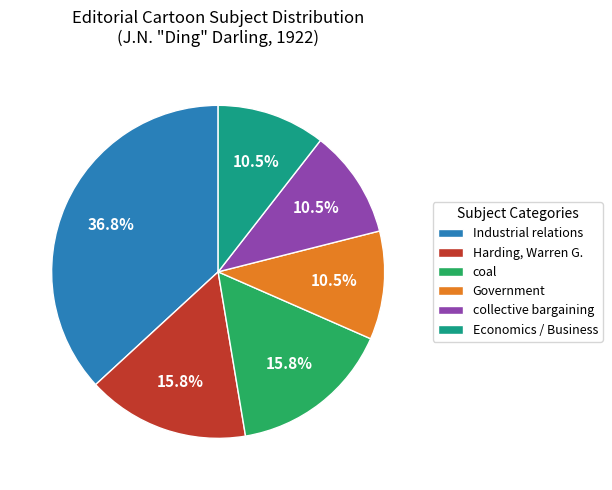

To the nearest percent, what portion does Industrial relations represent?

37%